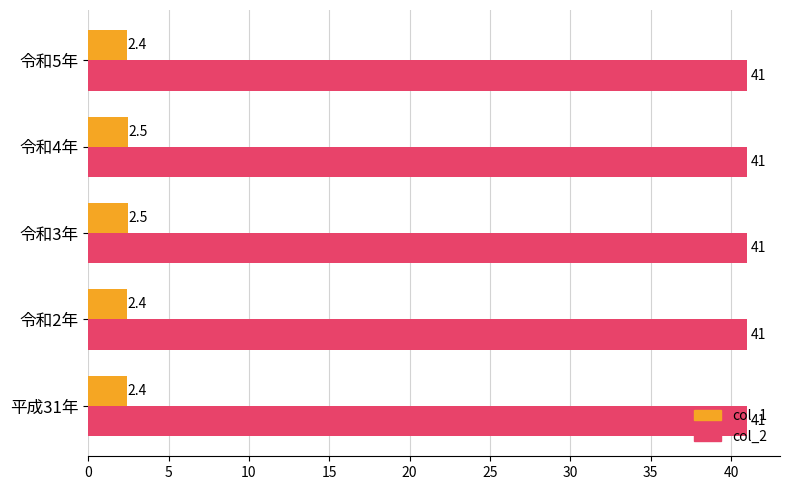

How many categories are shown in the chart?

5